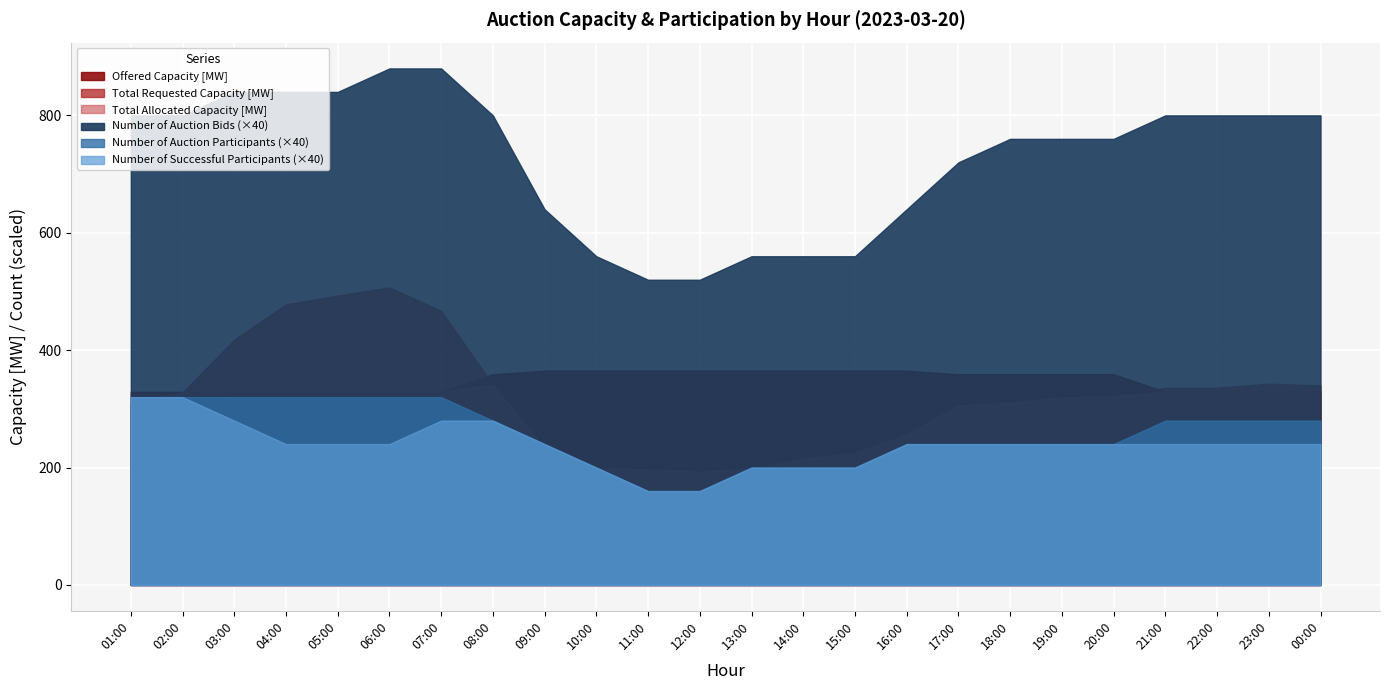

Which series has the largest range (max minus min)?

Total Requested Capacity [MW]